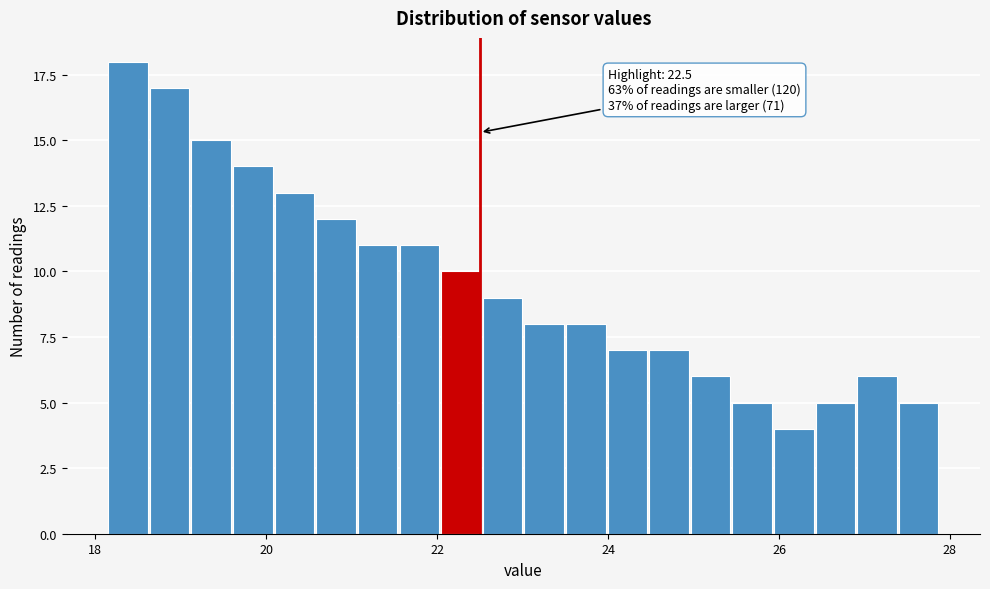

Read against the x-axis, roughly where is the centre of the tallest bar?

18.4